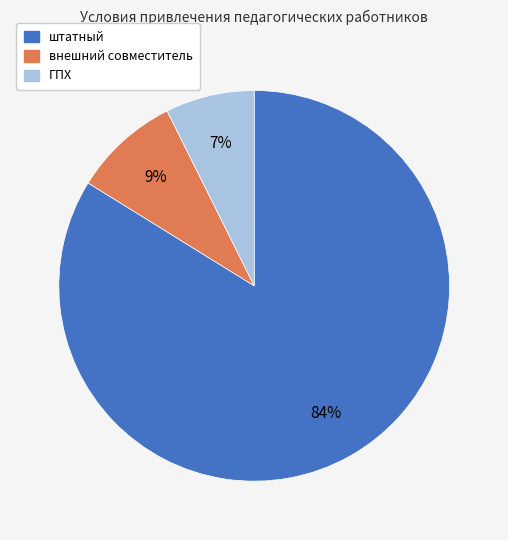

What percentage is the ГПХ slice, to the nearest percent?

7%